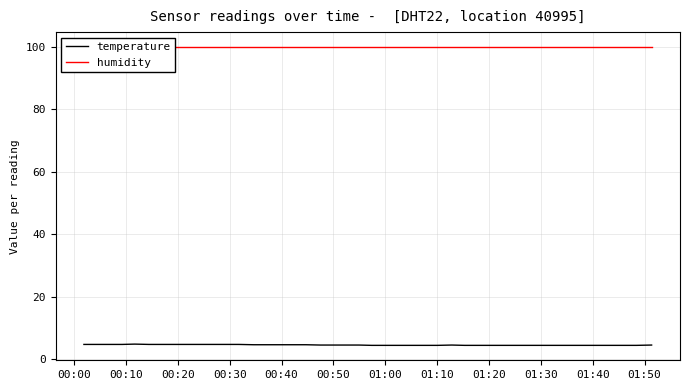

What is the maximum value for temperature?

4.8